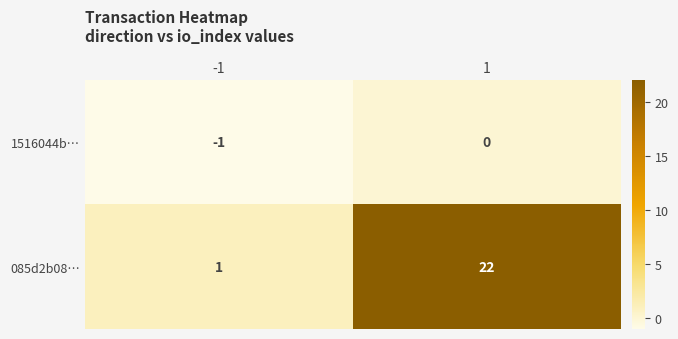

What is the greatest value displayed?

22